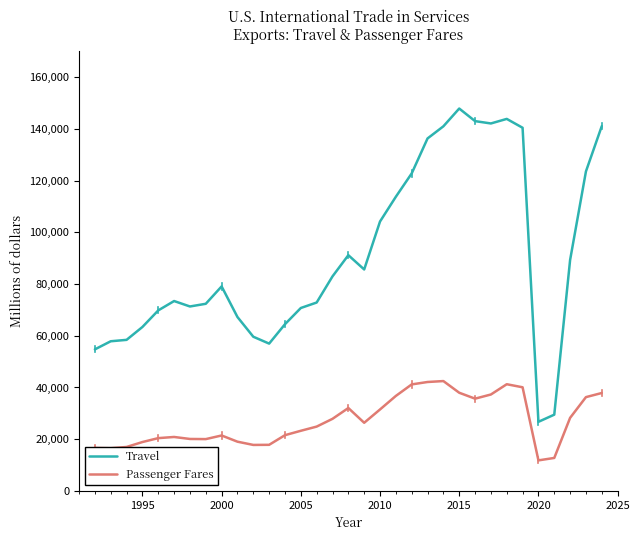

True or false: Passenger Fares has more than 0 interior local peaks.

True